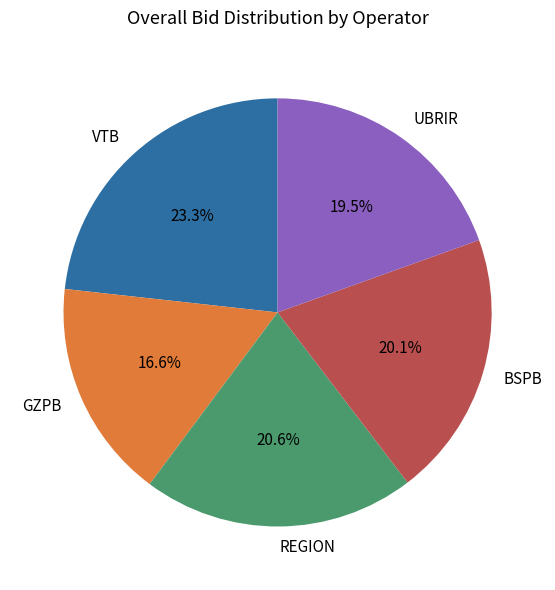

What percentage is the VTB slice, to the nearest percent?

23%